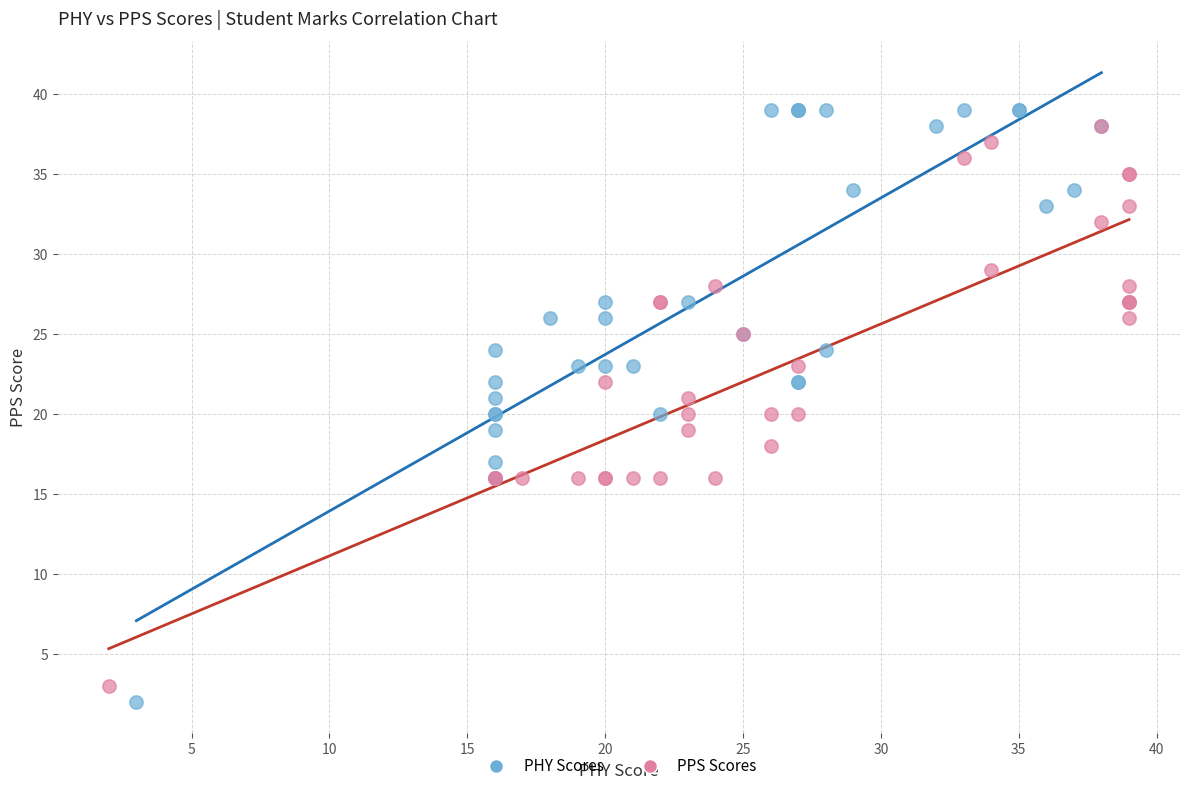

Which series reaches the maximum Y coordinate?

PHY Scores